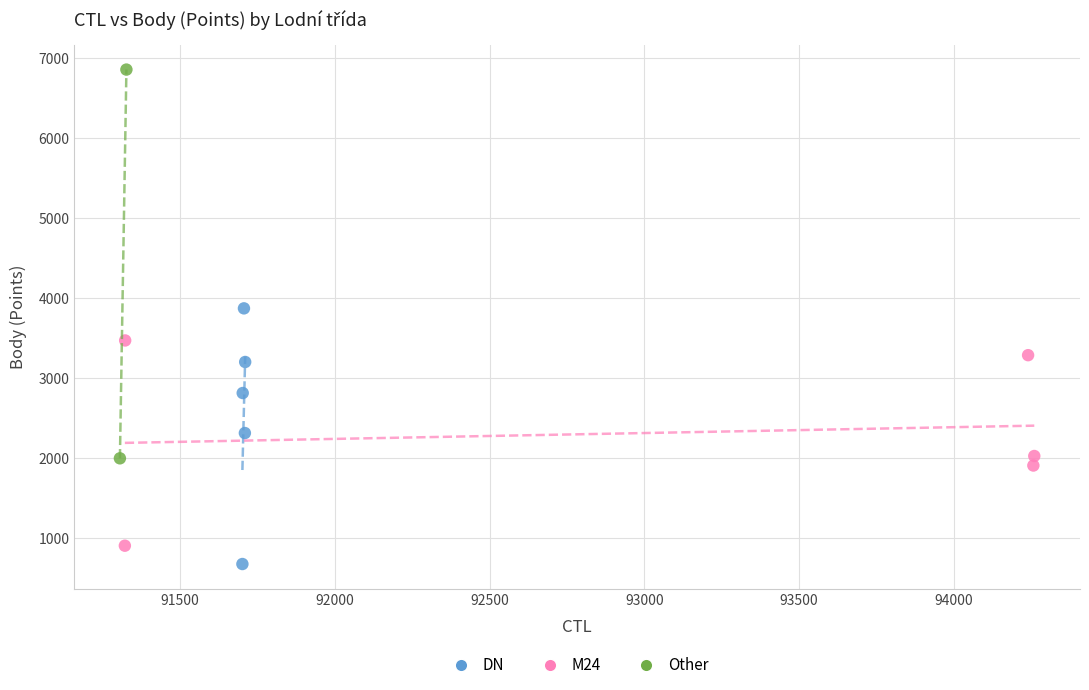

What are all the series names shown in the legend?

DN, M24, Other